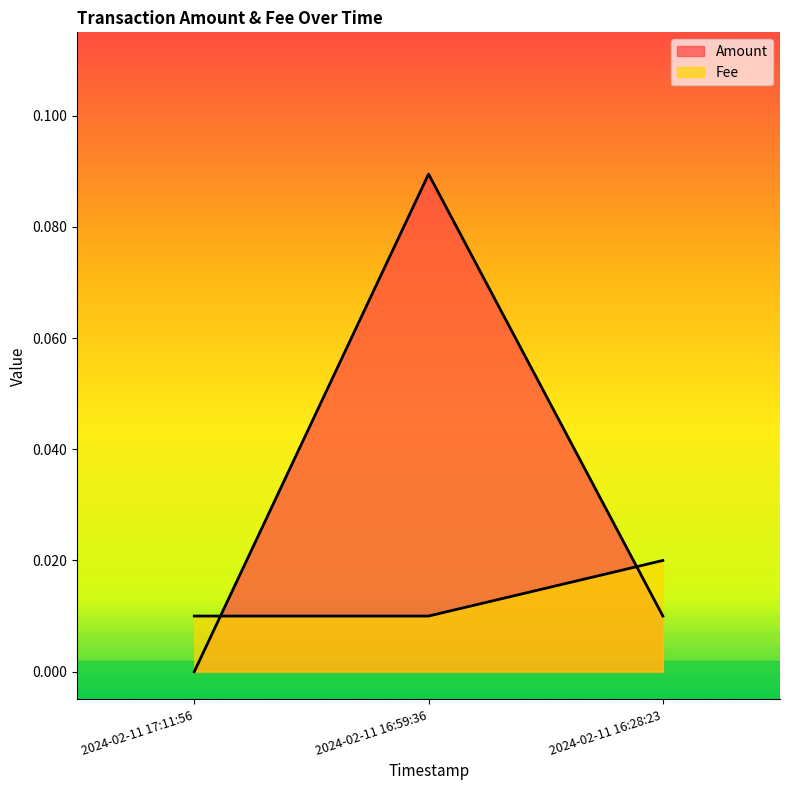

List the series in order of their peak value, lowest first.

Fee, Amount